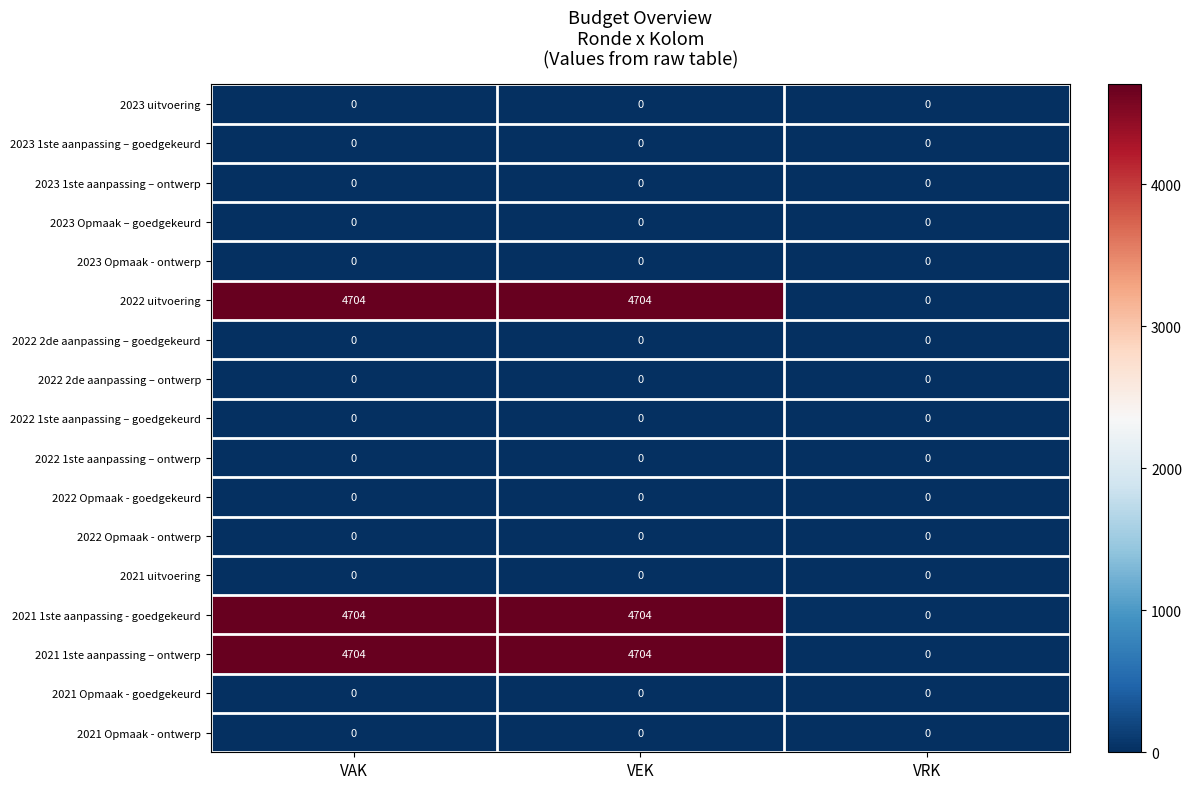

What is the maximum value shown in the chart?

4704